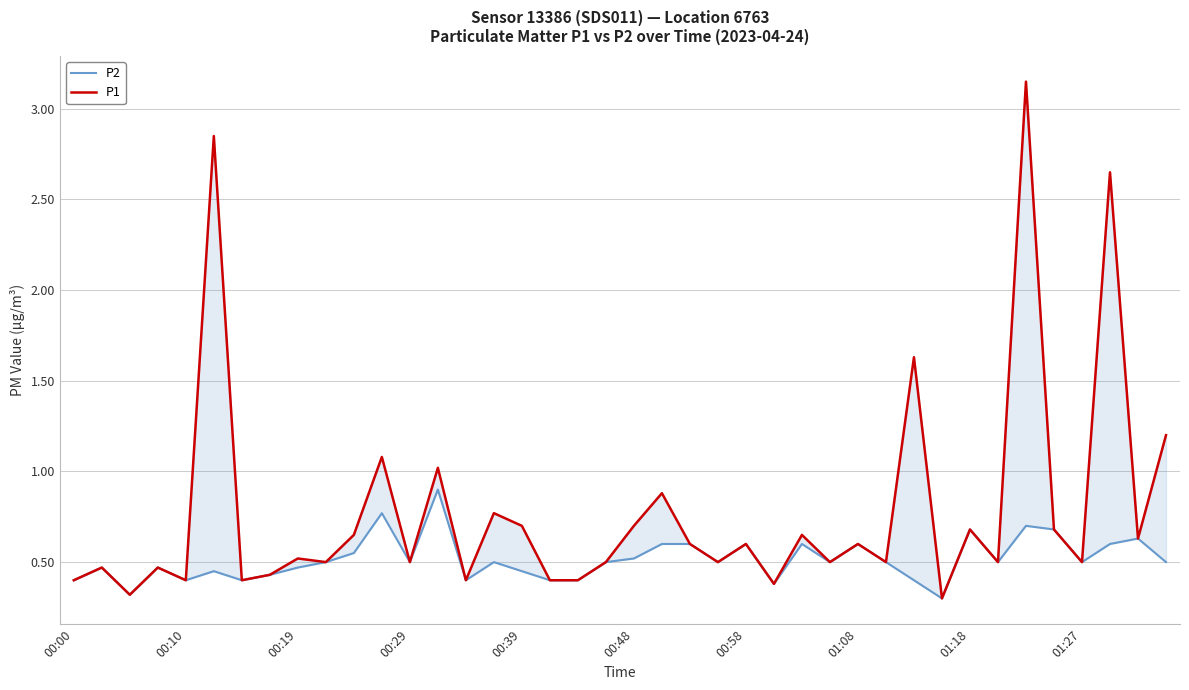

Rank the categories by P2 value from highest to lowest.

13, 11, 34, 32, 35, 38, 21, 22, 24, 26, 28, 37, 10, 20, 01:27, 12, 15, 19, 23, 27, 29, 33, 36, 39, 00:10, 00:29, 01:18, 00:48, 16, 01:08, 00:00, 00:39, 00:58, 14, 17, 18, 30, 25, 00:19, 31